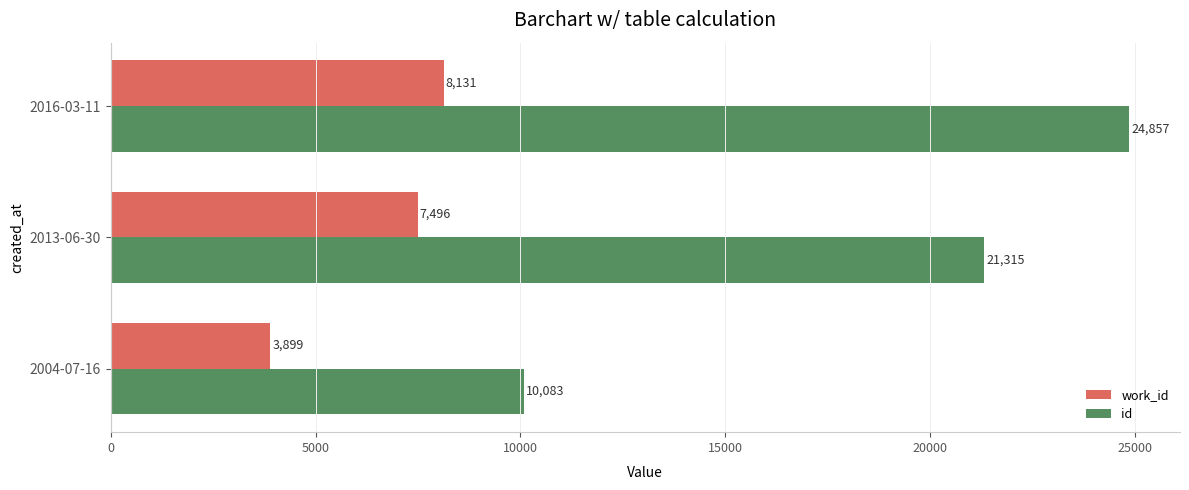

Which series has the largest range (max minus min)?

id